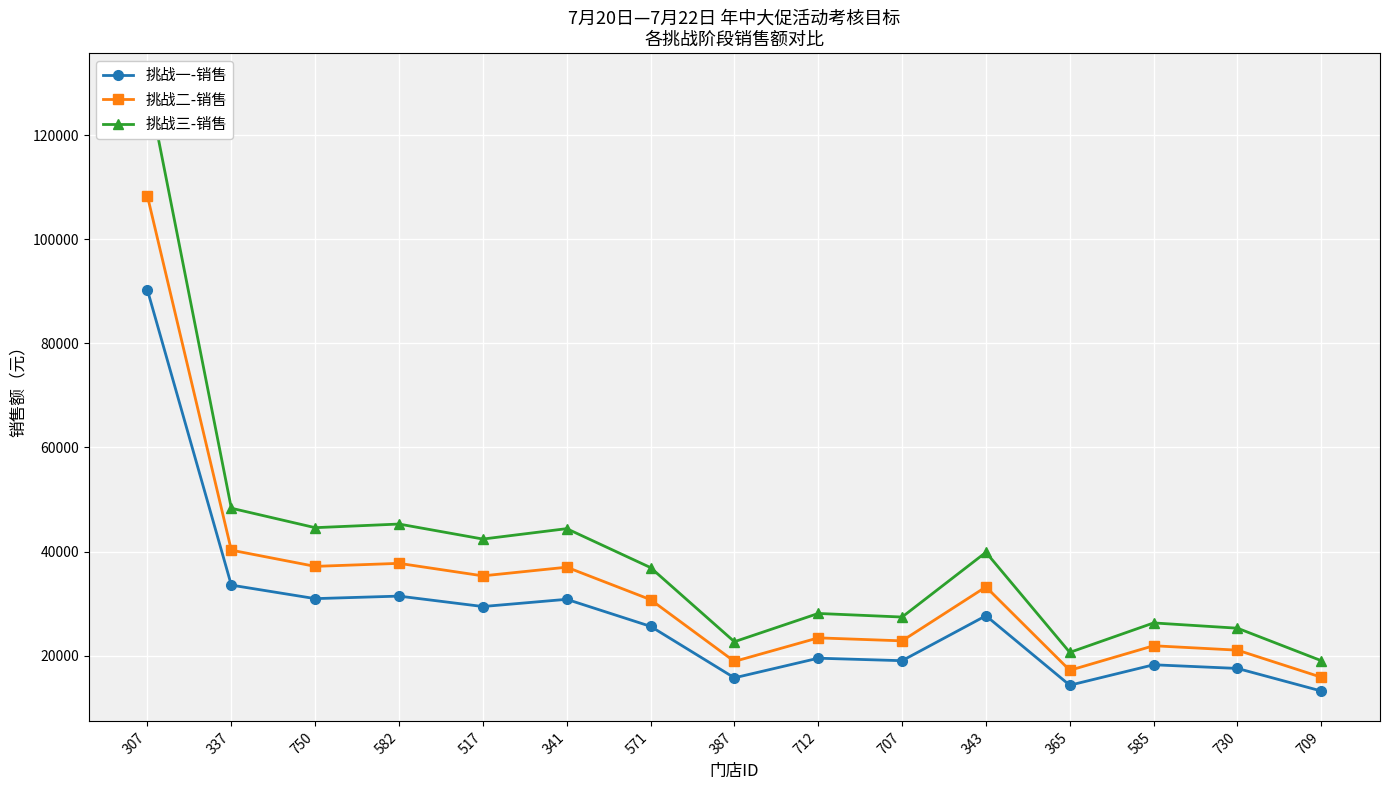

True or false: 挑战一-销售 and 挑战二-销售 intersect in this chart.

False